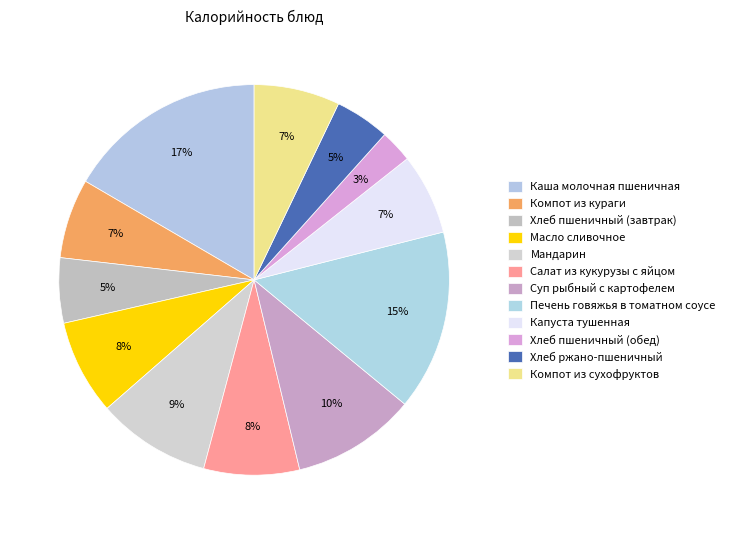

Count the number of slices in the pie.

12